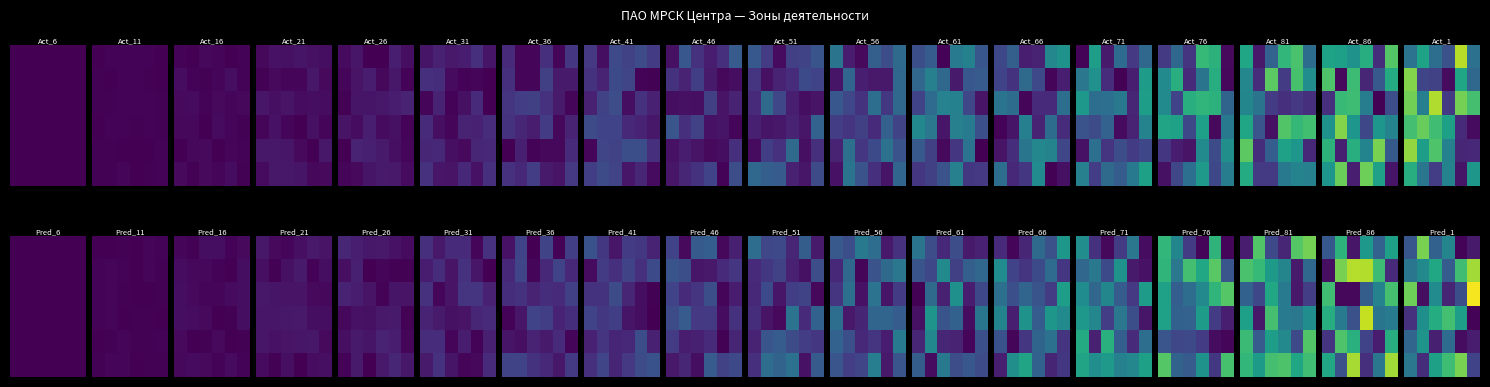

Which category has the lowest value across all series?

5